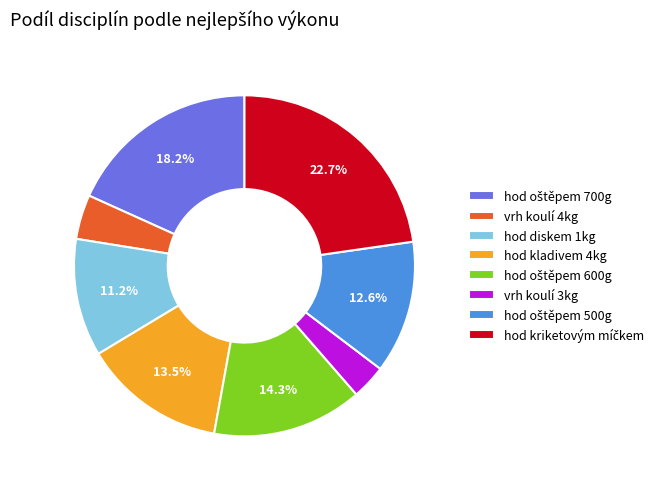

Which category has the smallest portion of the pie?

vrh koulí 3kg